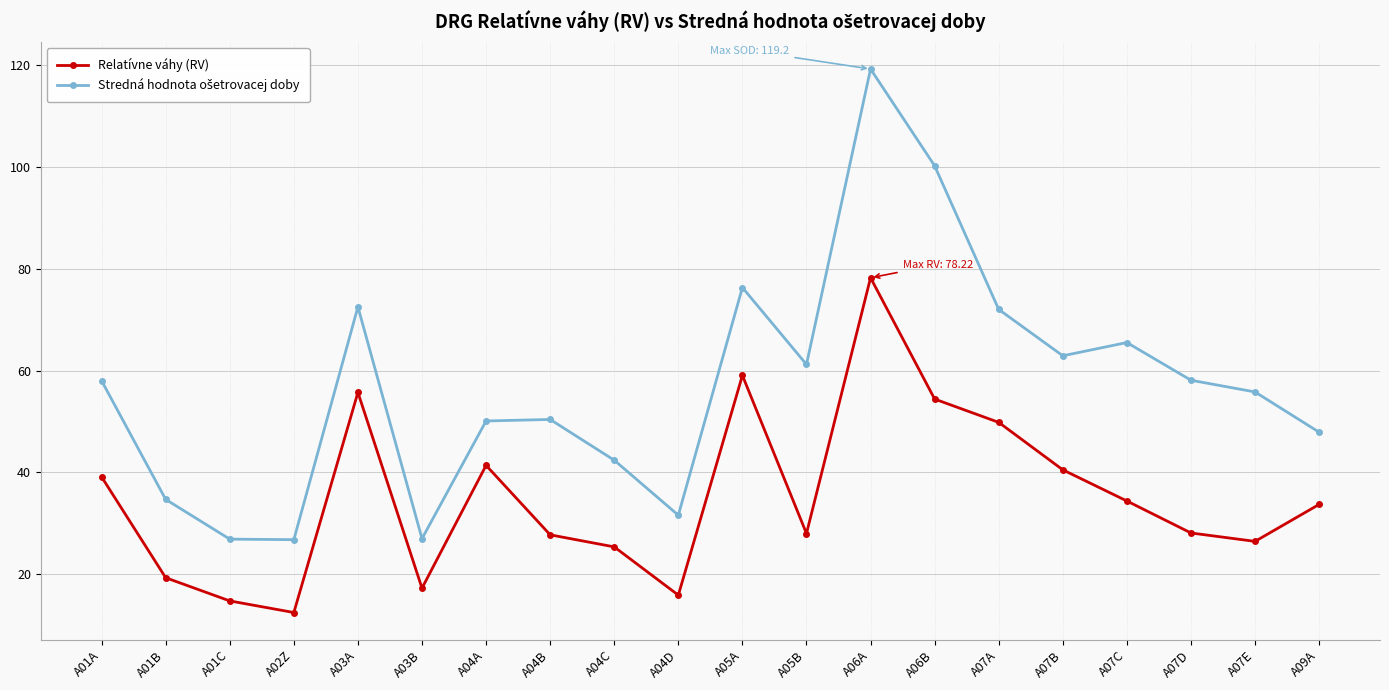

At how many categories does at least one series exceed 70?

5